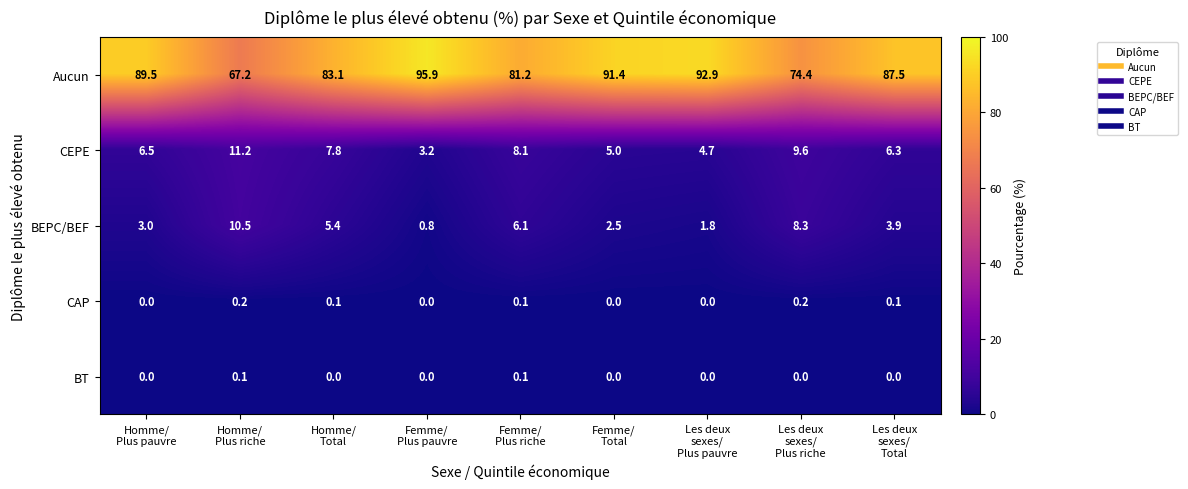

What is the spread (max minus min) of values at Femme/
Plus riche?

81.1